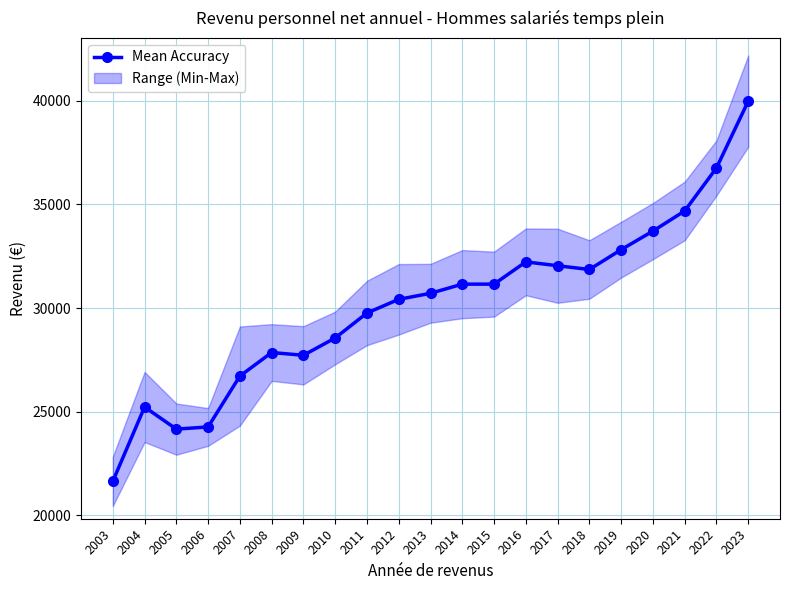

What is the difference between the maximum and minimum values?

18337